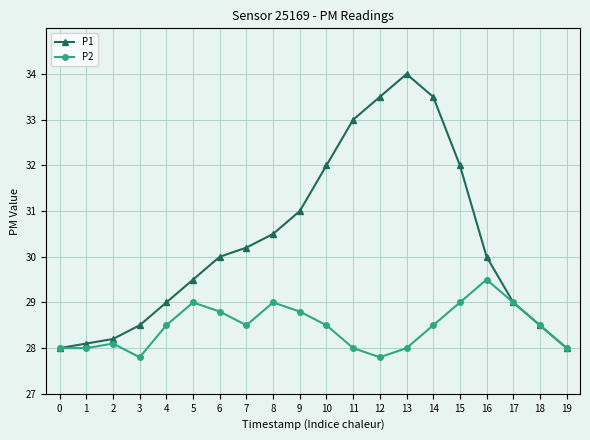

Is the value of P2 at 19 greater than the value of P1 at 7?

No